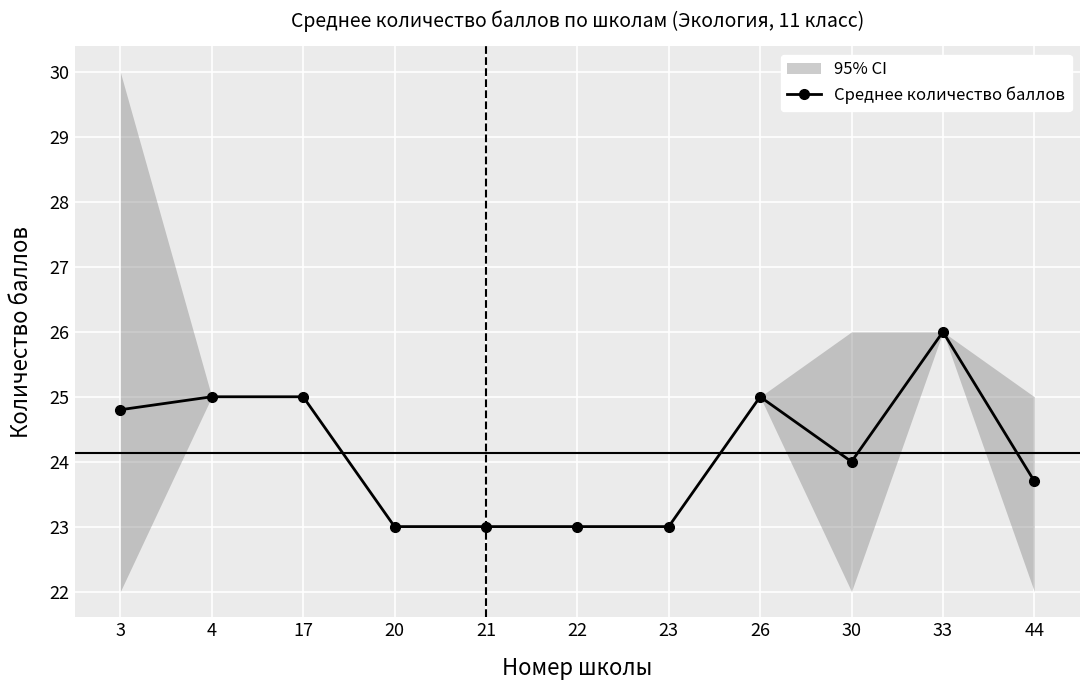

The chart shows a value of 25.0 at 26. True or false?

True